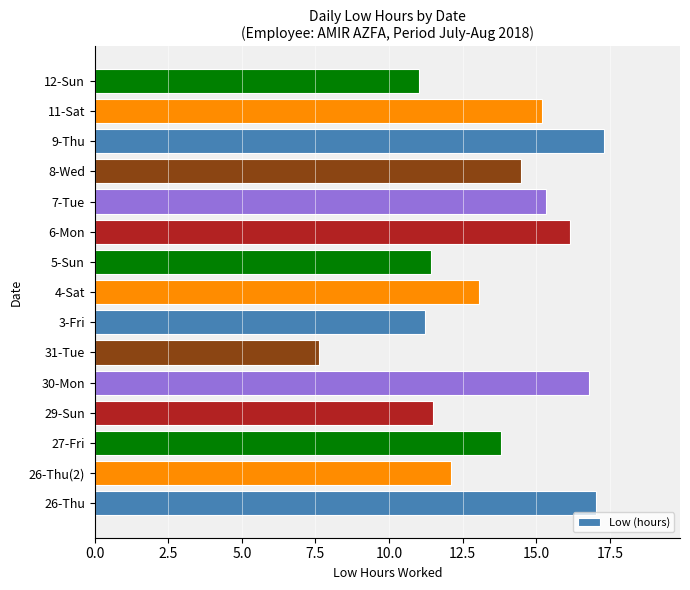

The value at 6-Mon is 4.3. True or false?

False